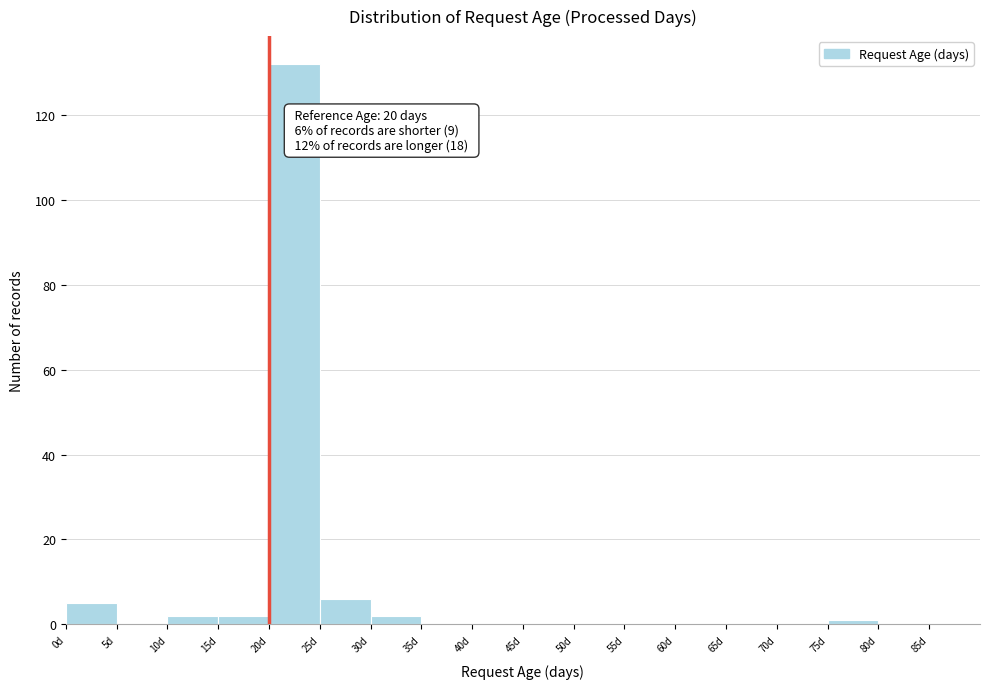

Which range on the x-axis has the tallest bar?

20 to 25